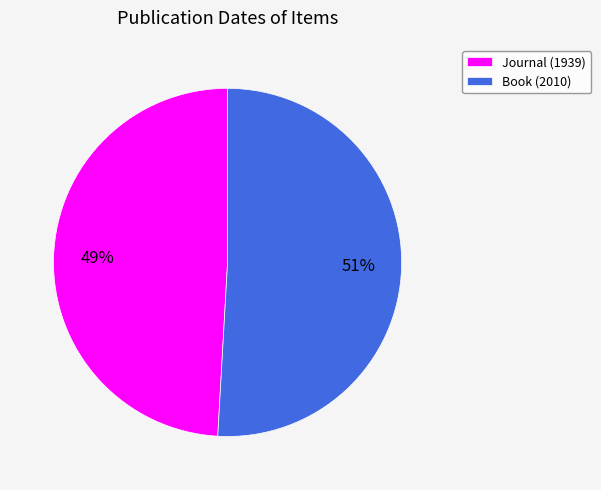

What percentage is the Journal (1939) slice, to the nearest percent?

49%